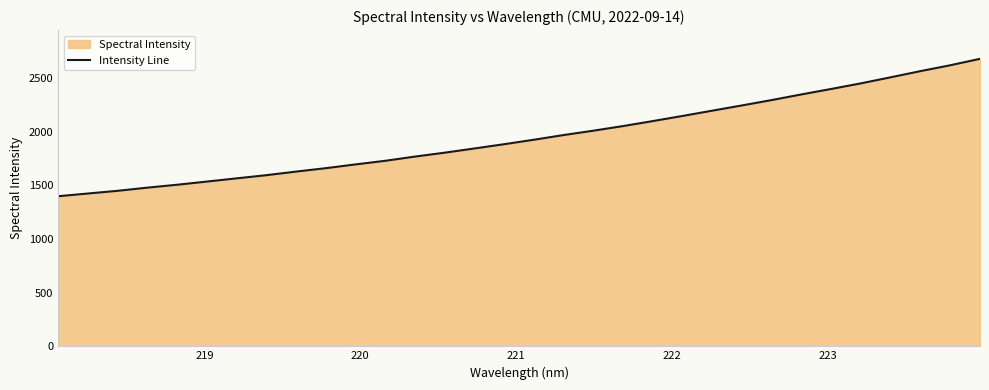

Reading left to right, extract all data points from this chart.

1398.5	1423.9	1449.1	1478.7	1505.7	1535.3	1565.3	1594.8	1628.4	1660.2	1695.5	1729.1	1768.5	1804.8	1844.2	1883.9	1925.5	1969.4	2009.8	2053.0	2099.4	2147.3	2196.4	2245.4	2295.4	2347.9	2398.8	2451.0	2507.4	2564.8	2619.3	2679.1